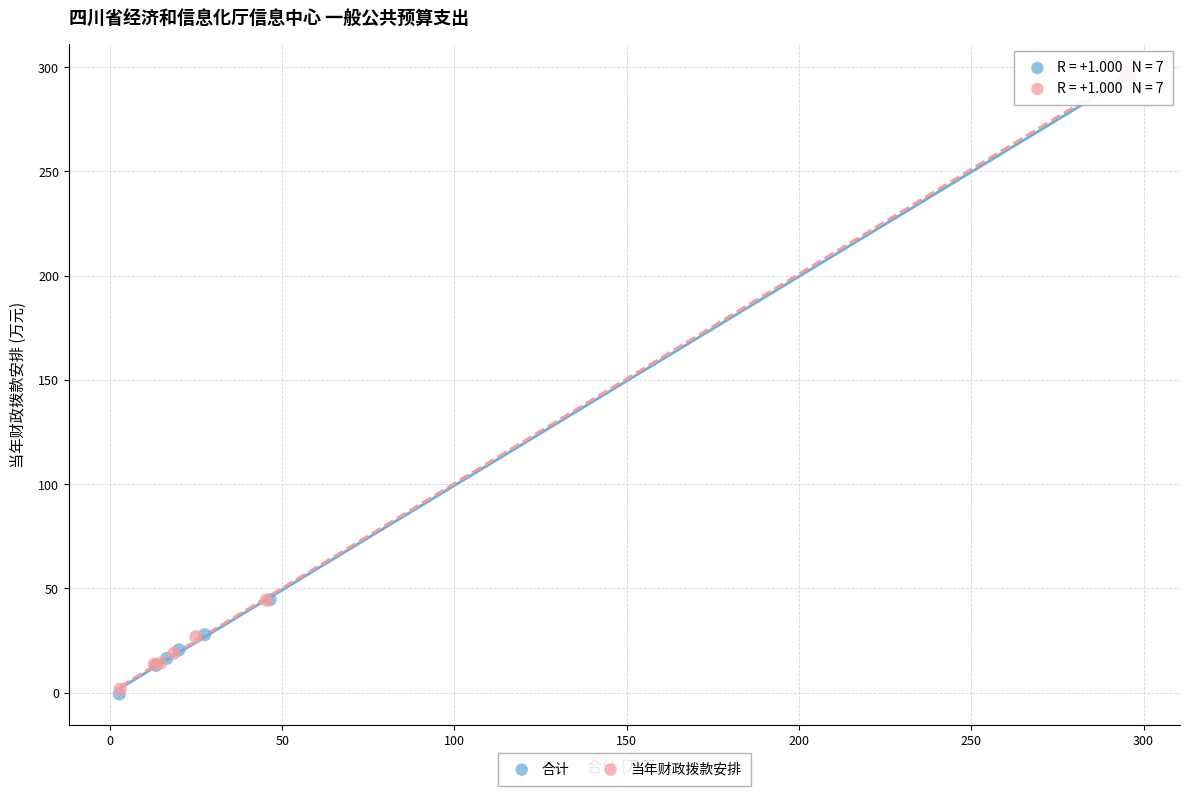

Which series has the widest spread of Y values?

合计